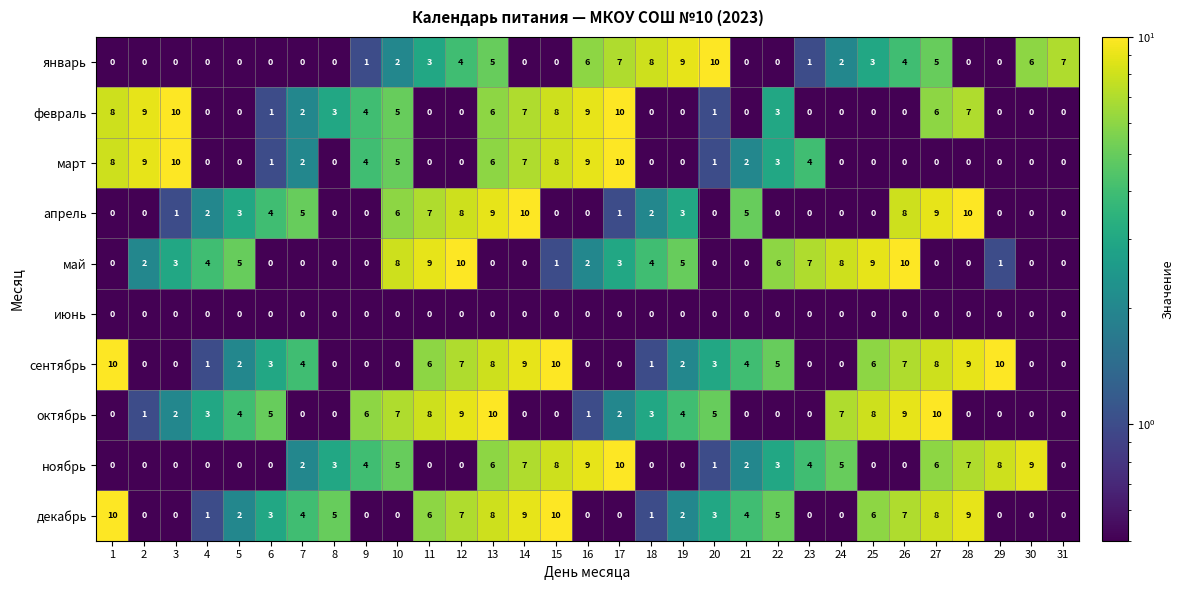

The value of октябрь at 10 is 7. True or false?

True